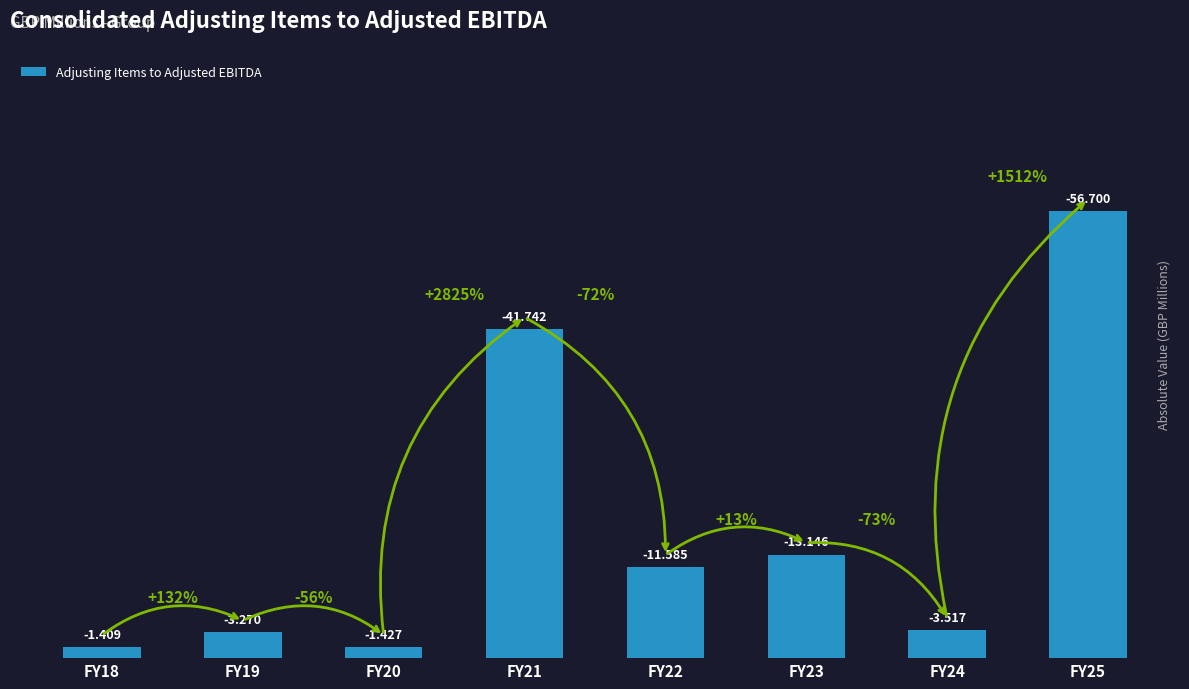

How many bars are there in total?

8